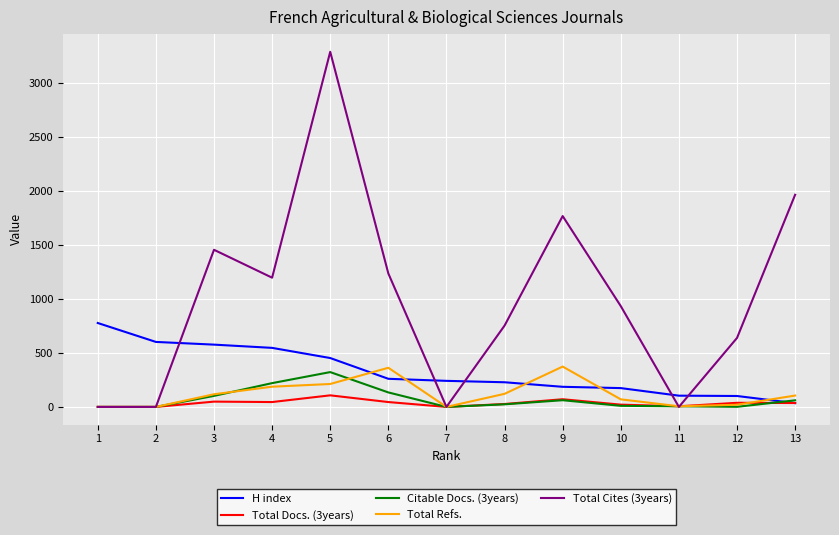

What is the greatest value displayed?

3284